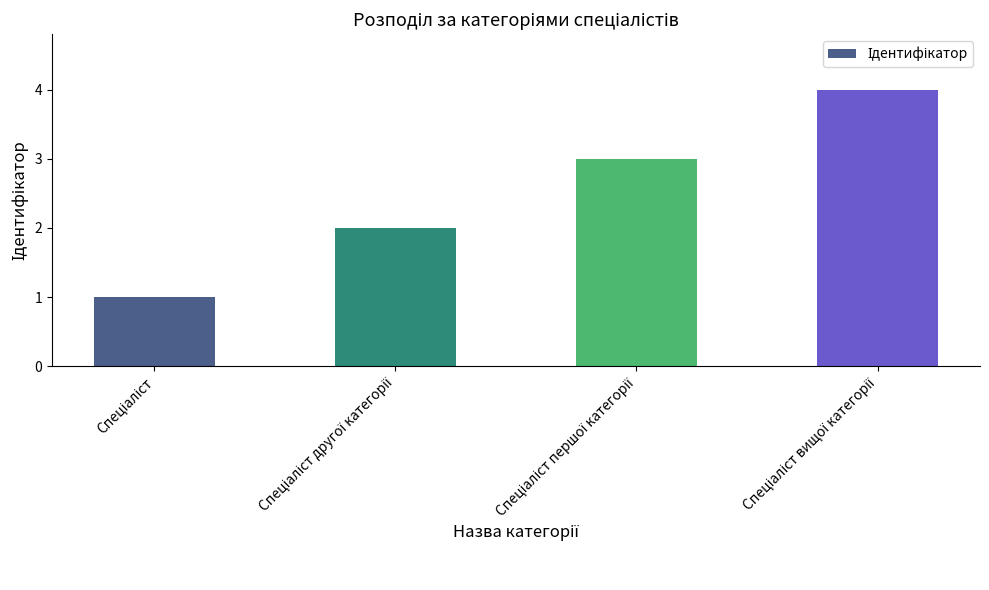

What is the sum of all values?

10